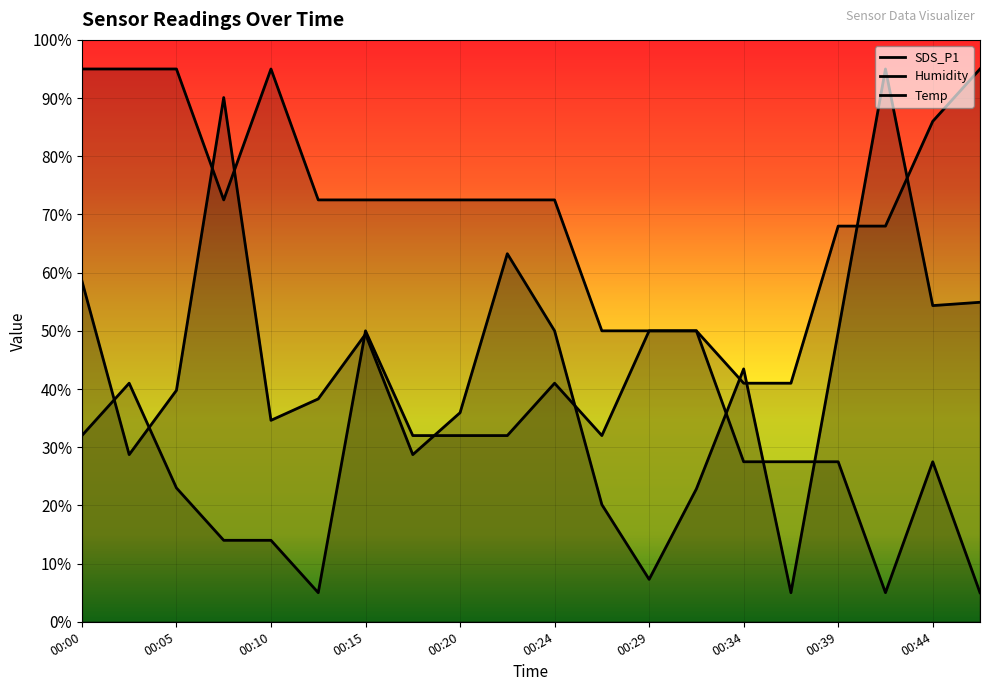

What is the value of the SDS_P1 point at the 18th from the left?

95.0